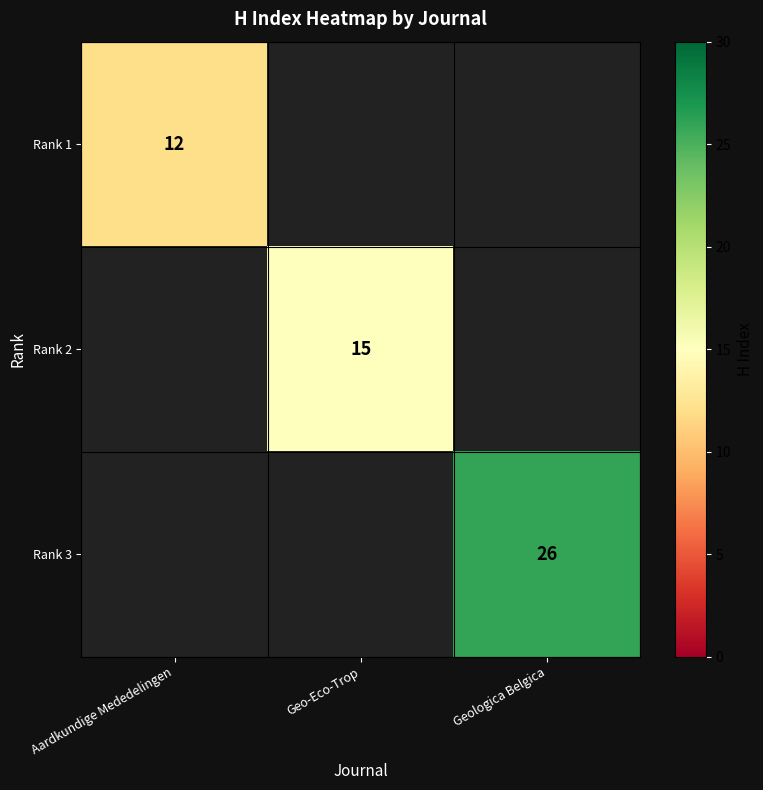

True or false: Rank 3 has a value of 45 at Geologica Belgica.

False